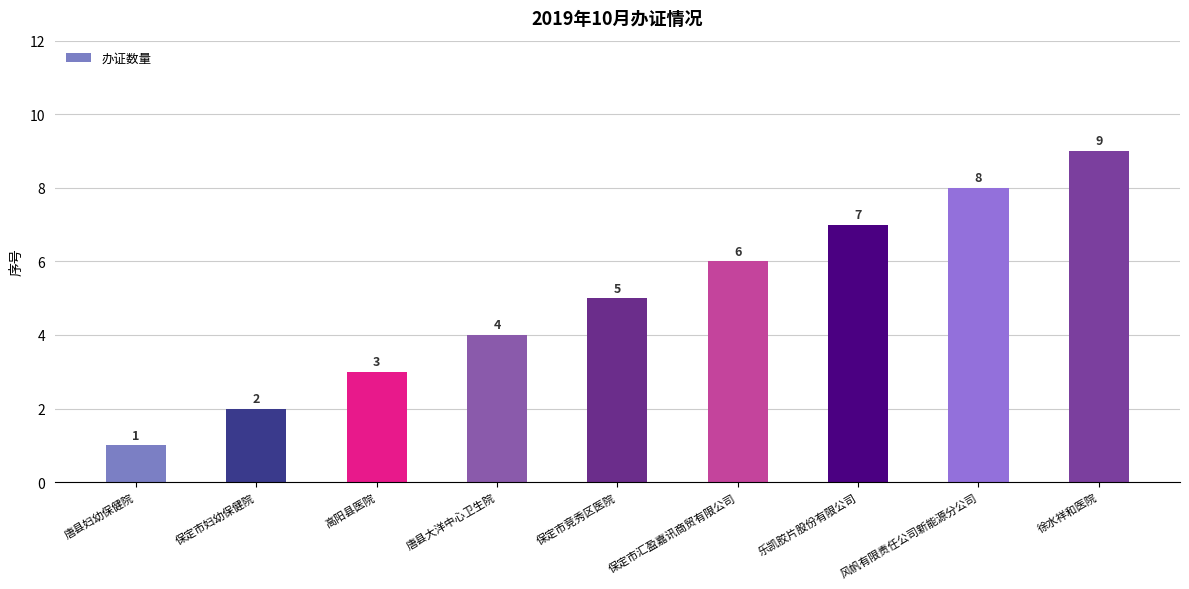

What is the sum of all values?

45